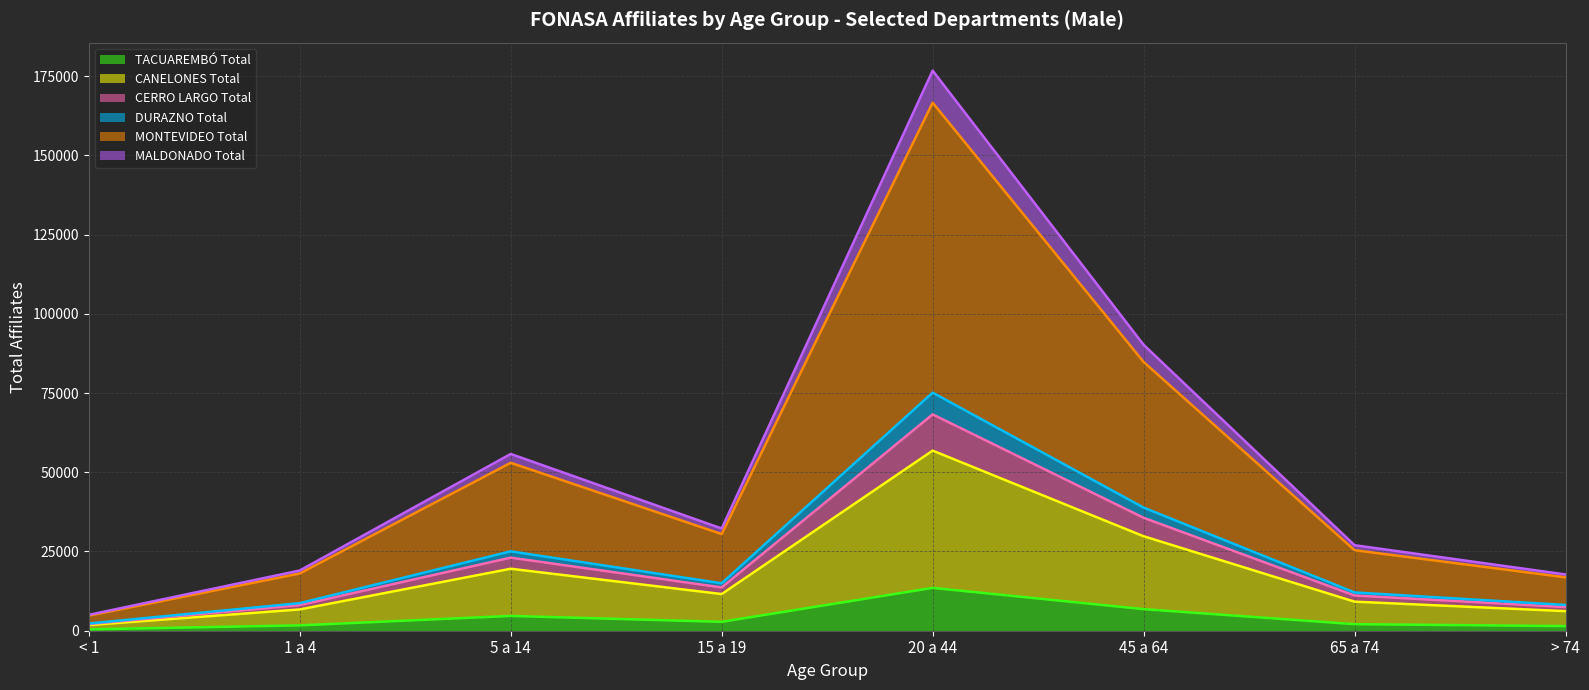

At which category is the sum across all series the highest?

20 a 44